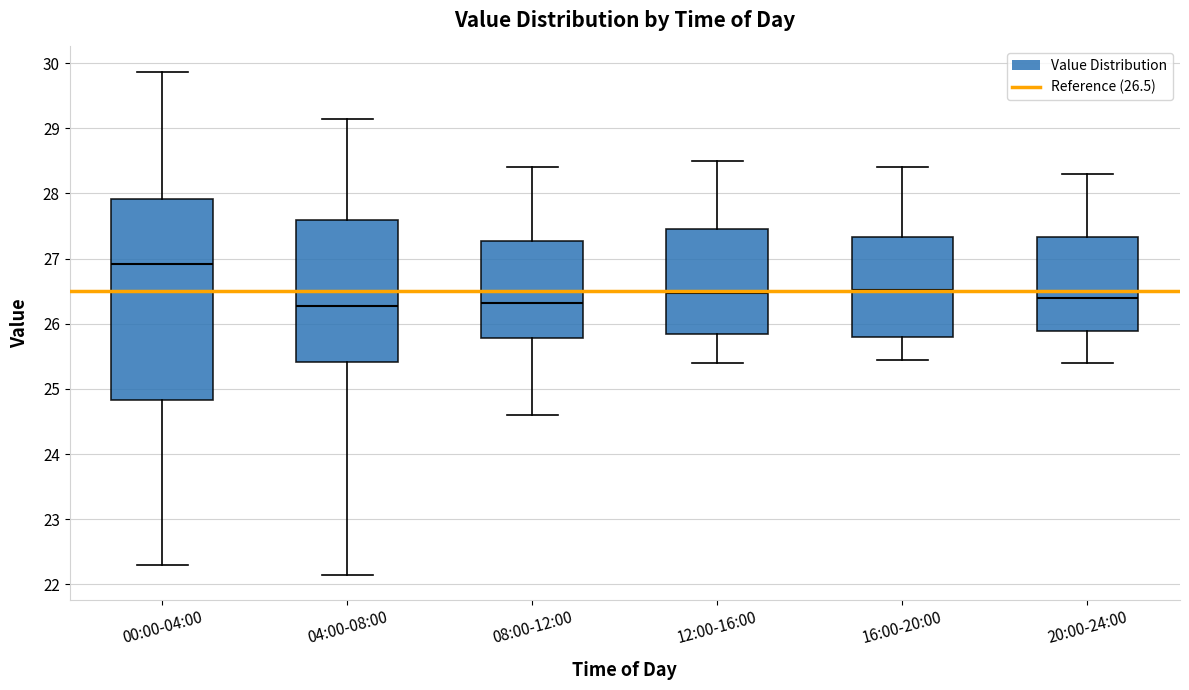

Where is the lower edge of the box for 08:00-12:00 on the y-axis? The values are not printed on the chart, so give them approximately, as read against the axis.

25.8